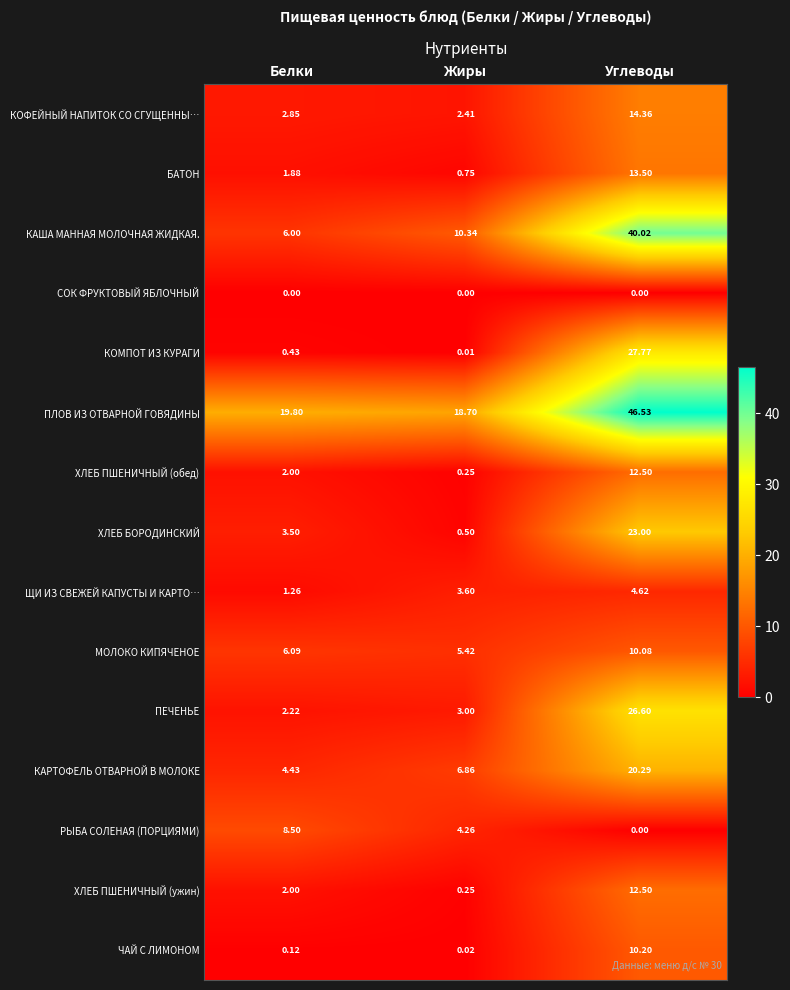

Rank the categories by КОФЕЙНЫЙ НАПИТОК СО СГУЩЕННЫ… value from highest to lowest.

Углеводы, Белки, Жиры